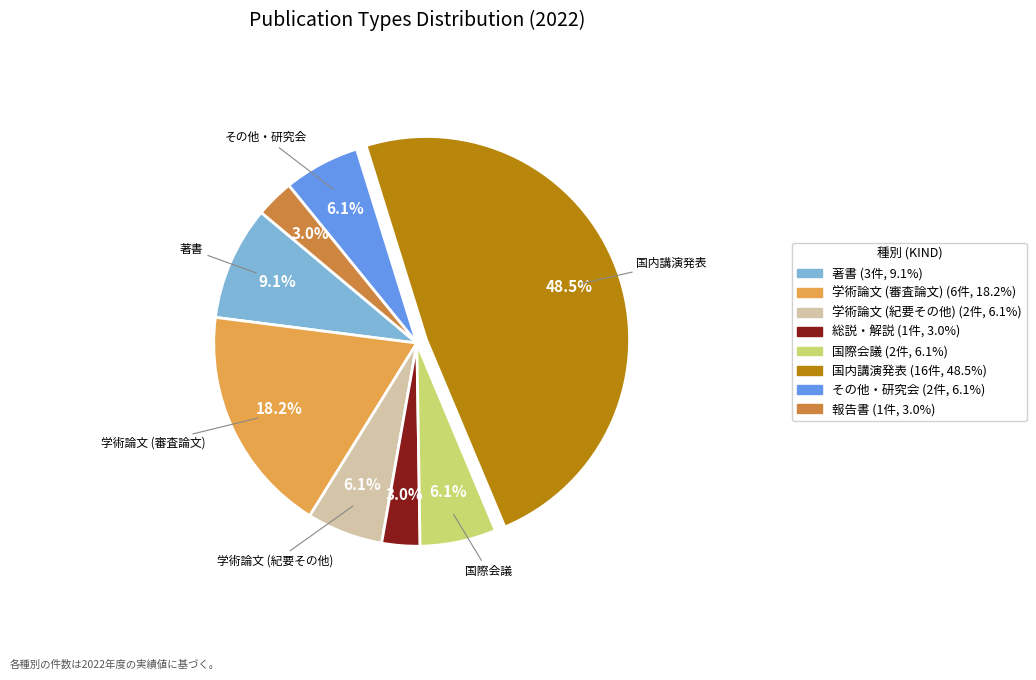

How many segments does this pie chart have?

8